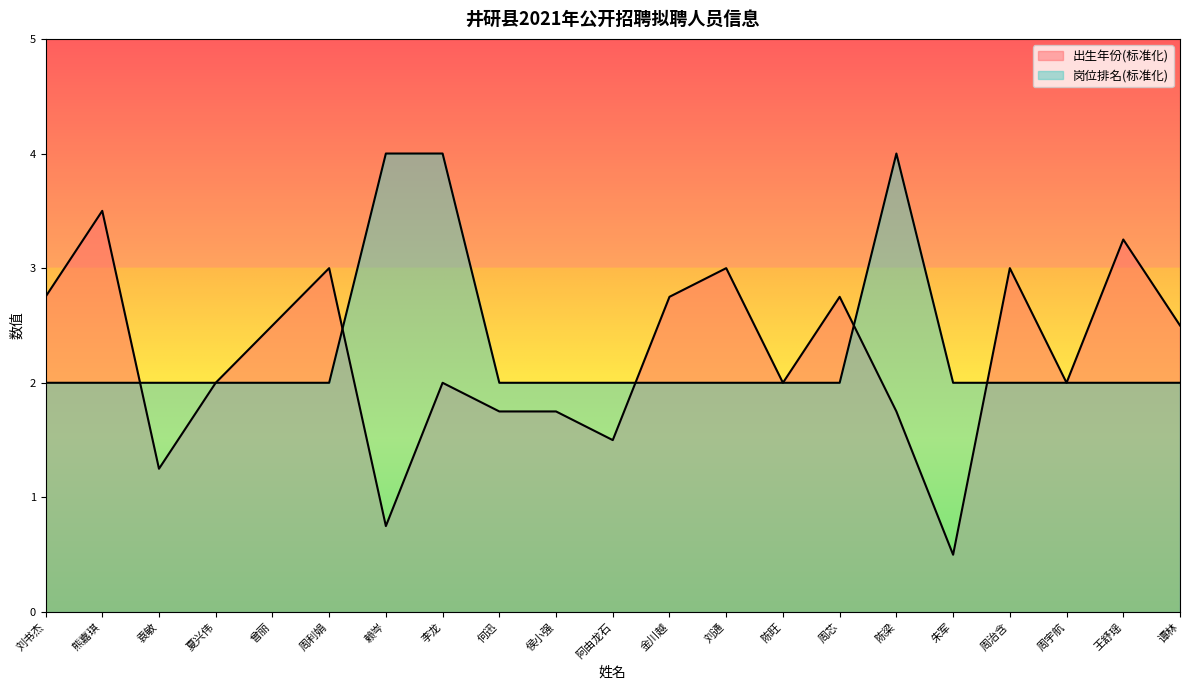

True or false: 岗位排名 has a value of 2.0 at 谭林.

True